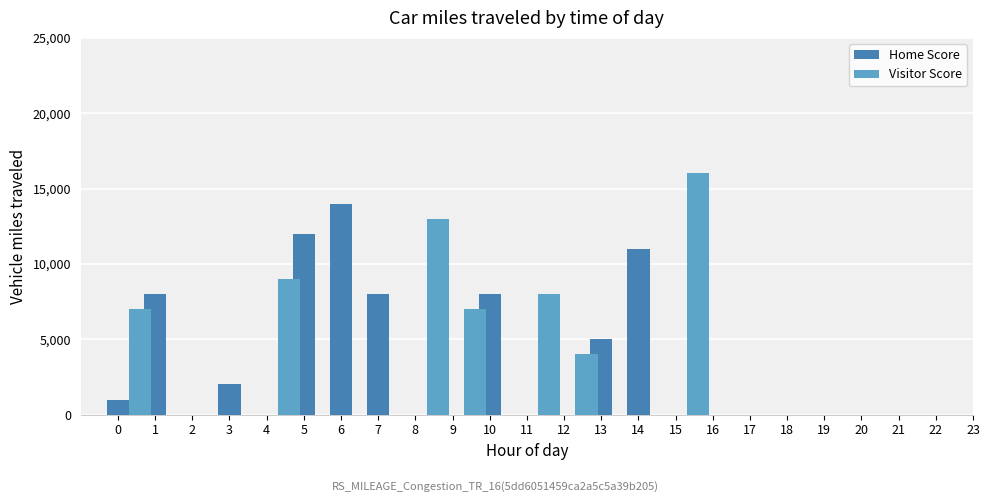

Is the value of Visitor Score at 12 greater than the value of Home Score at 3?

Yes